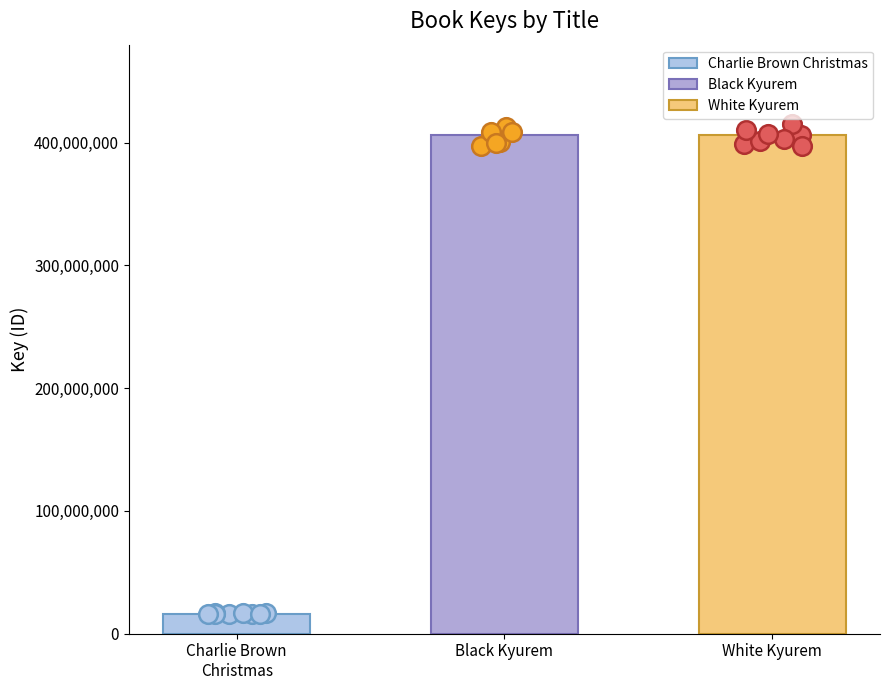

Is the value of Super Pokemon Pop-Up: White Kyurem at White Kyurem greater than the value of Super Pokemon Pop-Up: Black Kyurem at 4?

No